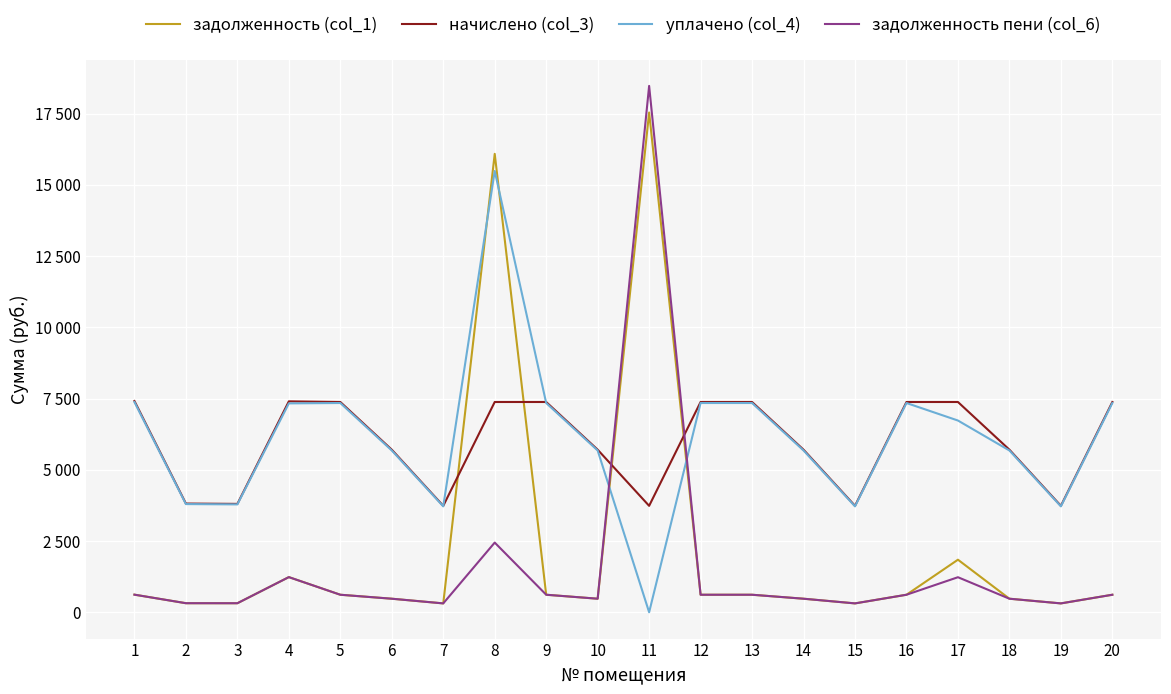

The value of задолженность пени (col_6) at 14 is 475.4. True or false?

True